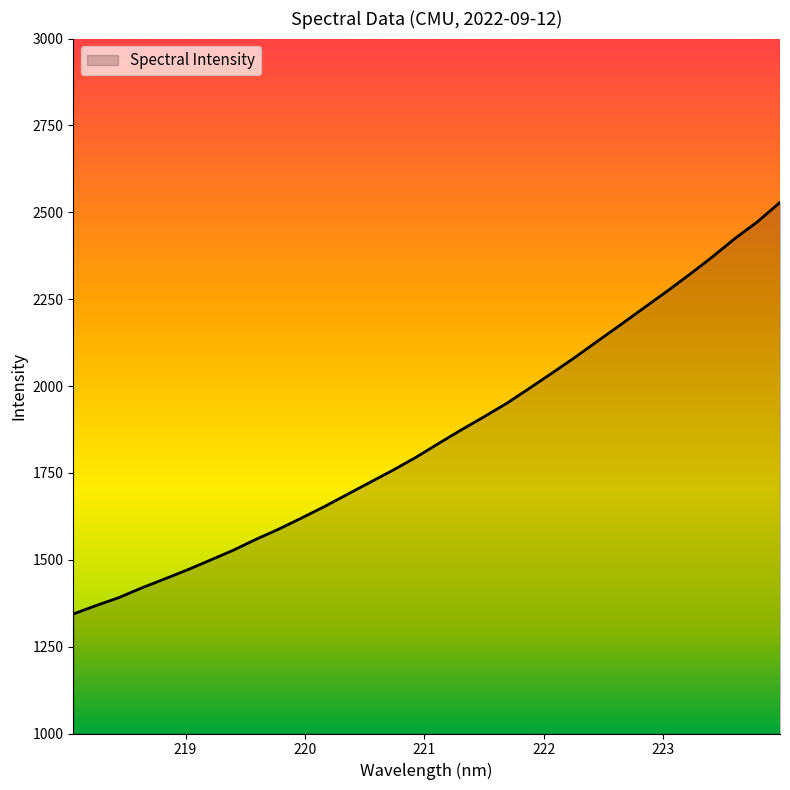

What is the difference between the maximum and minimum values?

1184.6